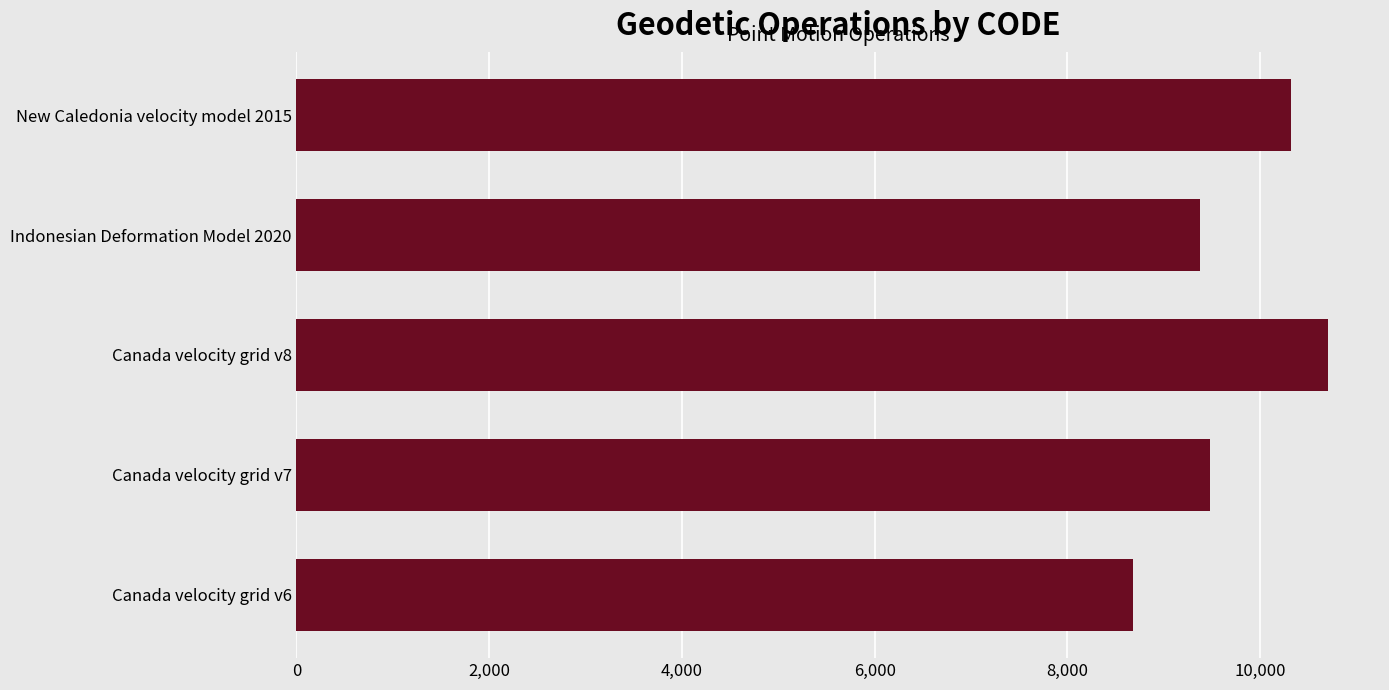

Reading top to bottom, transcribe all the data shown in this chart.

New Caledonia velocity model 2015=10323	Indonesian Deformation Model 2020=9375	Canada velocity grid v8=10707	Canada velocity grid v7=9483	Canada velocity grid v6=8676